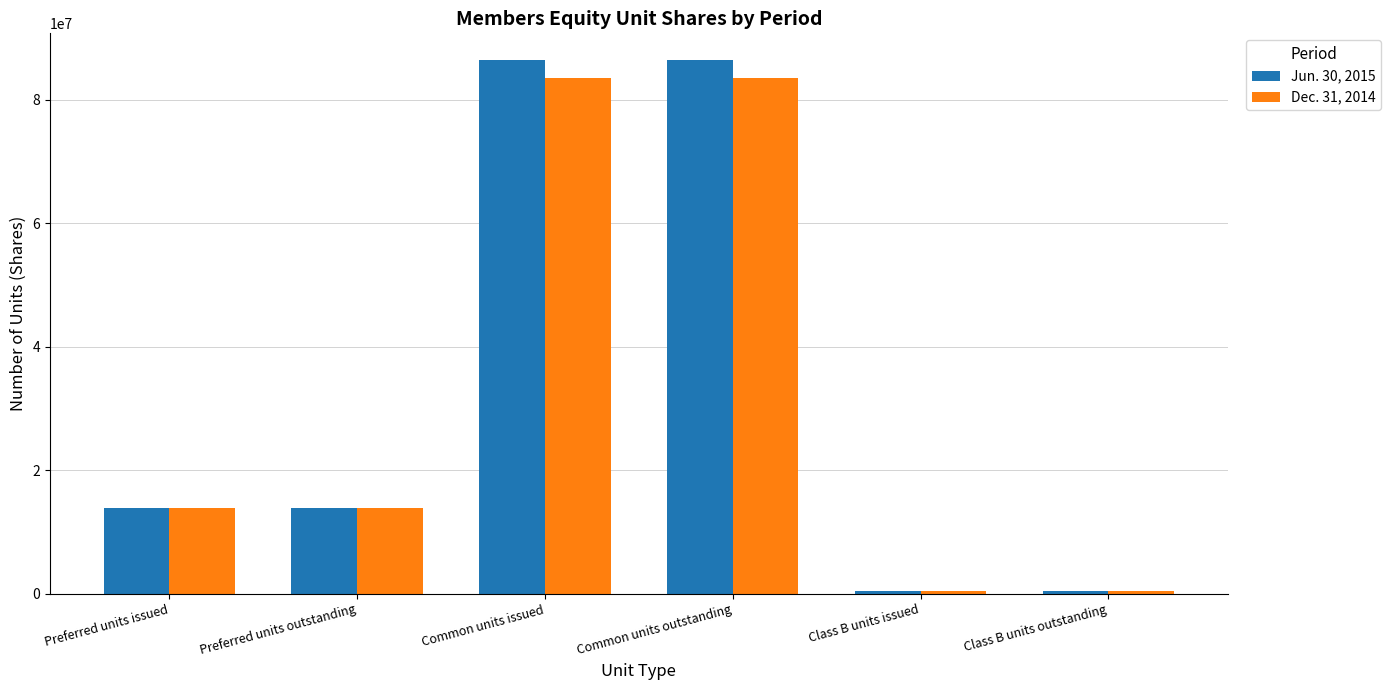

What are all the series names shown in the legend?

Jun. 30, 2015, Dec. 31, 2014